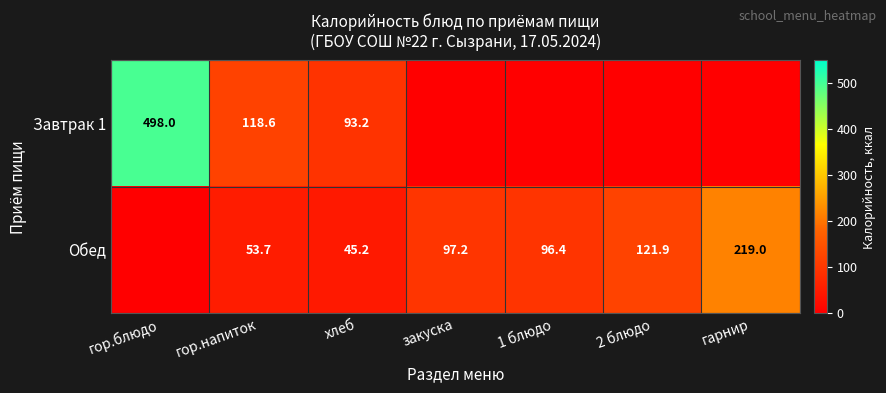

What is the spread (max minus min) of values at гор.напиток?

64.9